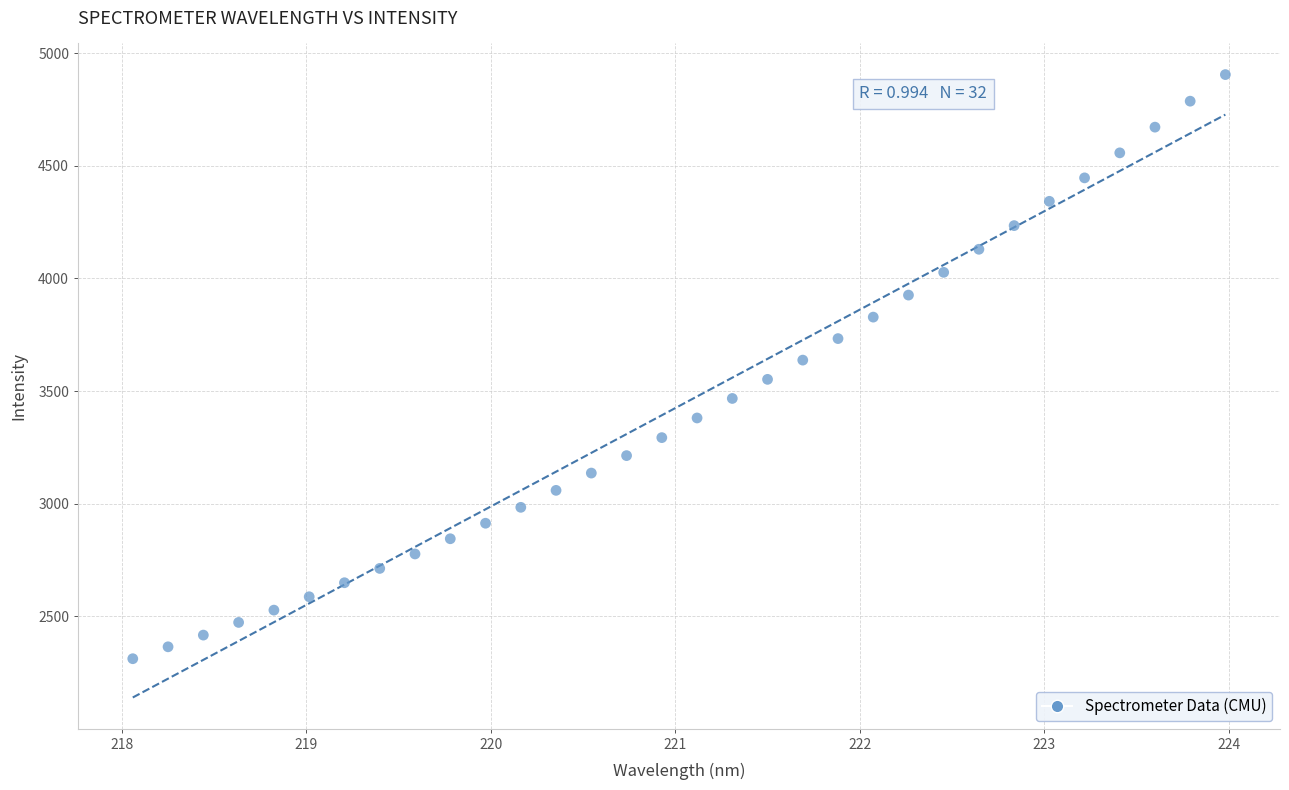

What is the range of X values (max minus min)?

5.9